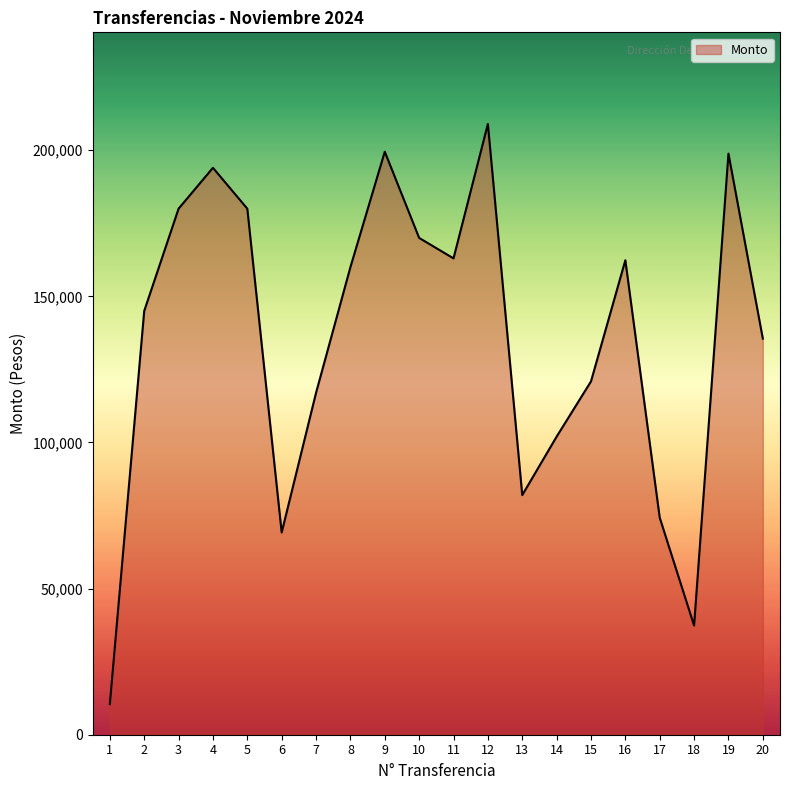

At which label is the value closest to 109736?

7